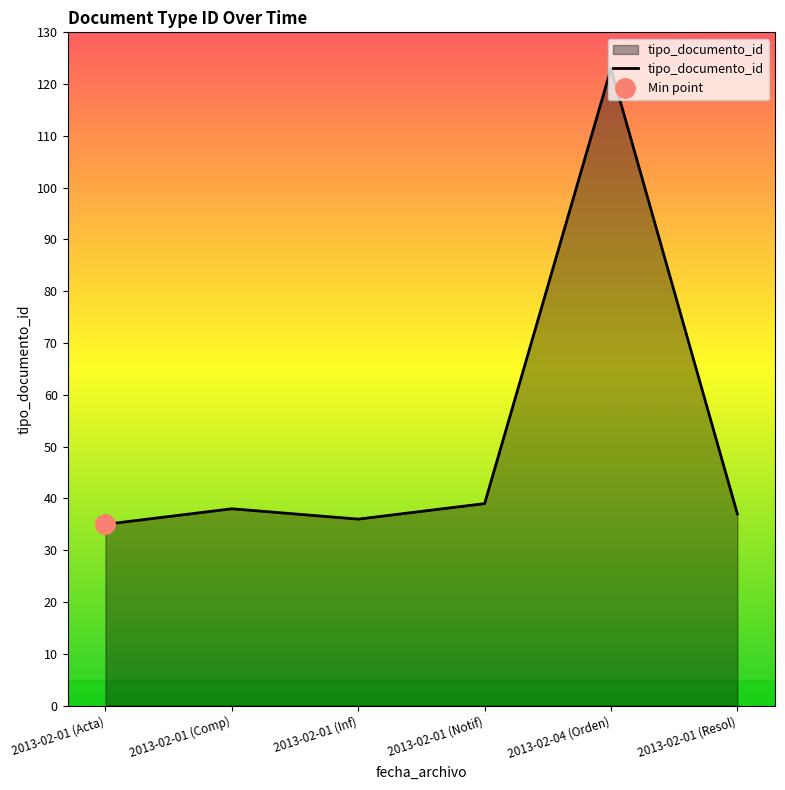

What is the minimum value for tipo_documento_id?

35